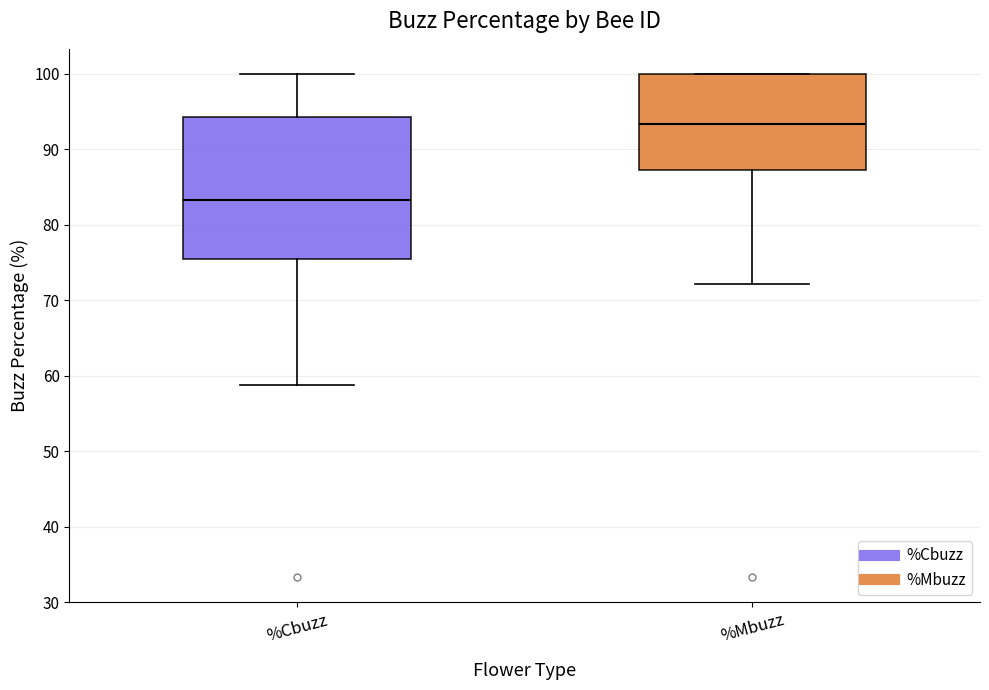

Which box has the lowest median line?

%Cbuzz